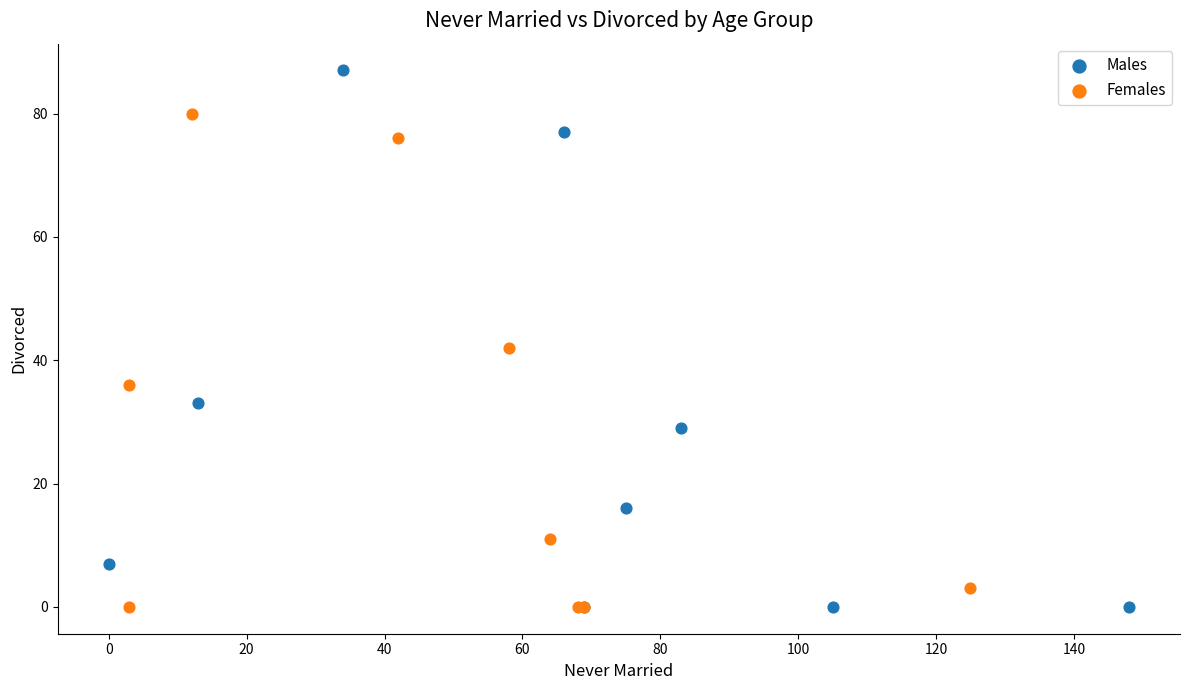

Which series has the largest Y range (max minus min)?

Males